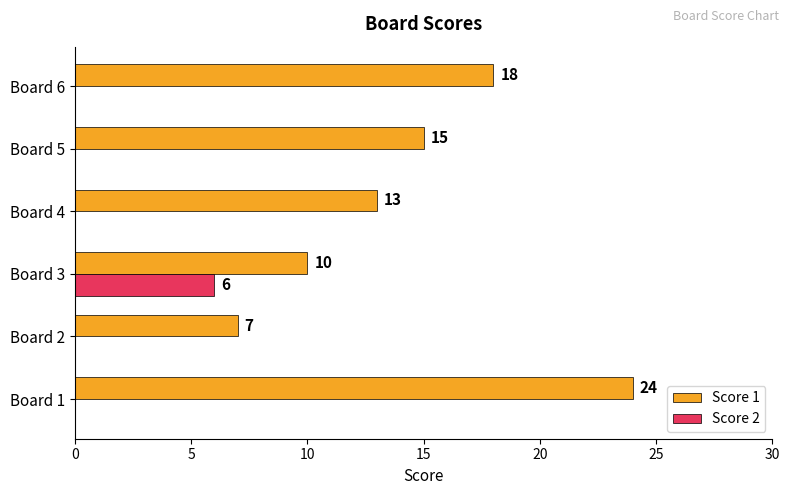

Which series has the largest total across all categories?

Score 1